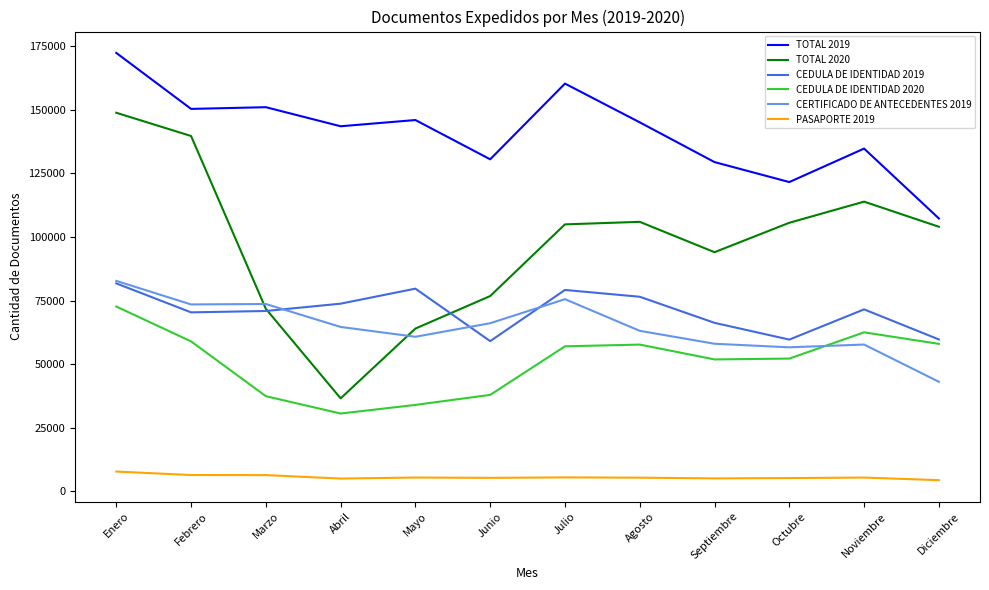

What is the minimum value for CEDULA DE IDENTIDAD 2019?

59067